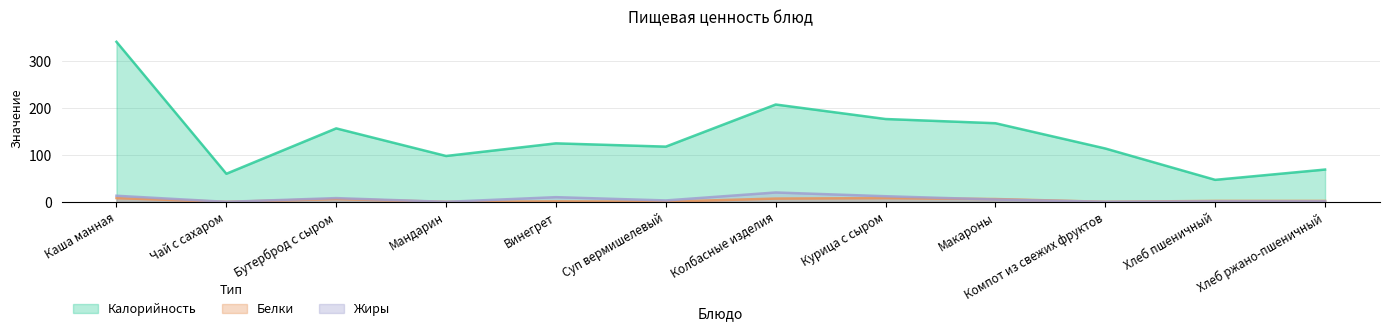

True or false: Калорийность and Жиры intersect in this chart.

False